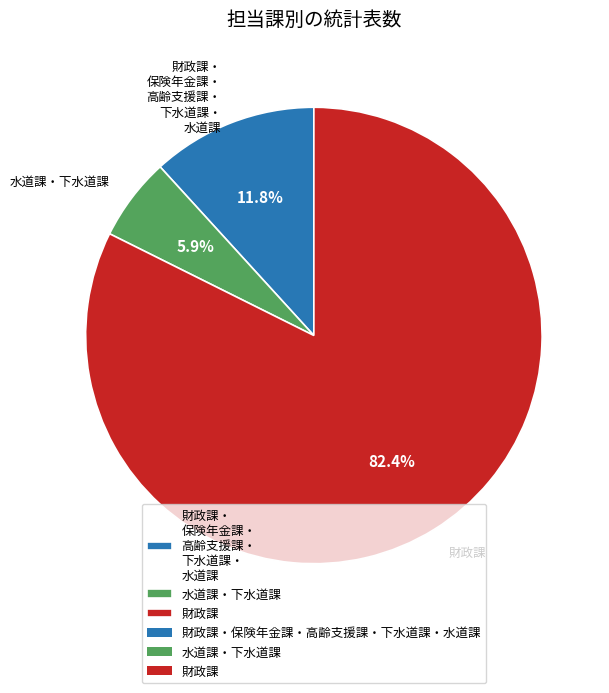

Which has a higher value, 財政課 or 水道課・下水道課?

財政課